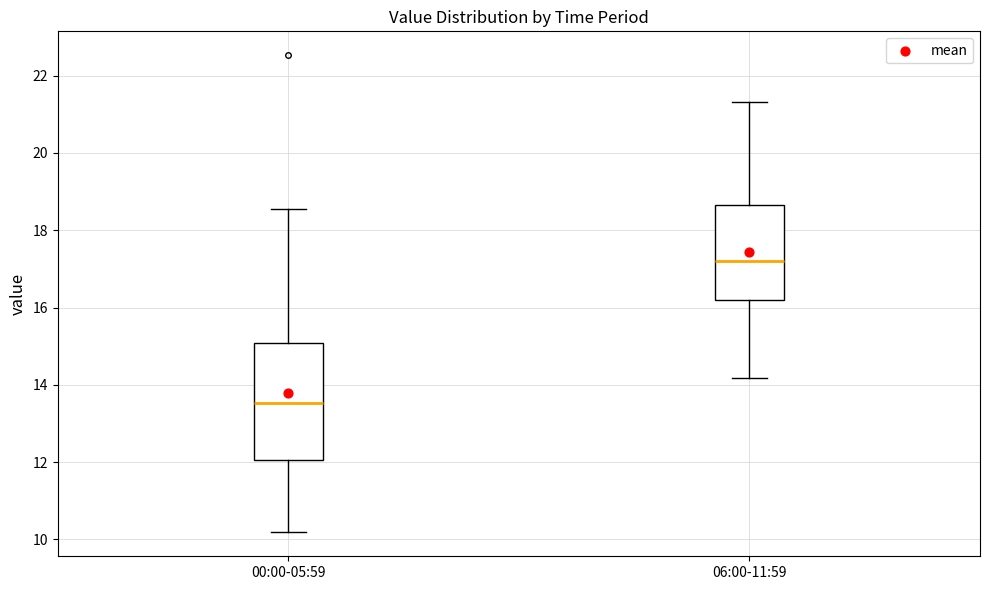

Reading left to right, read every box against the y-axis: the position of its median line, the range the box covers, and the ends of its whiskers. The values are not printed on the chart, so give them approximately, as read against the axis.

00:00-05:59: median 13.6, box 12.0 to 15.0, whiskers 10.2 to 18.6
06:00-11:59: median 17.2, box 16.2 to 18.6, whiskers 14.2 to 21.4